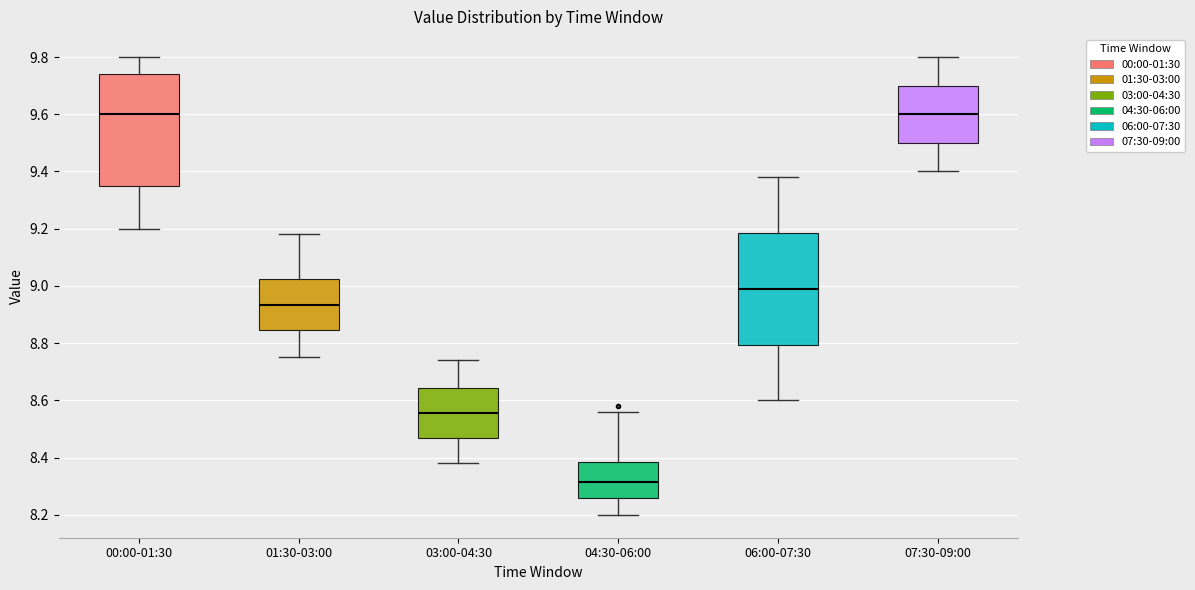

Which box has the lowest median line?

04:30-06:00